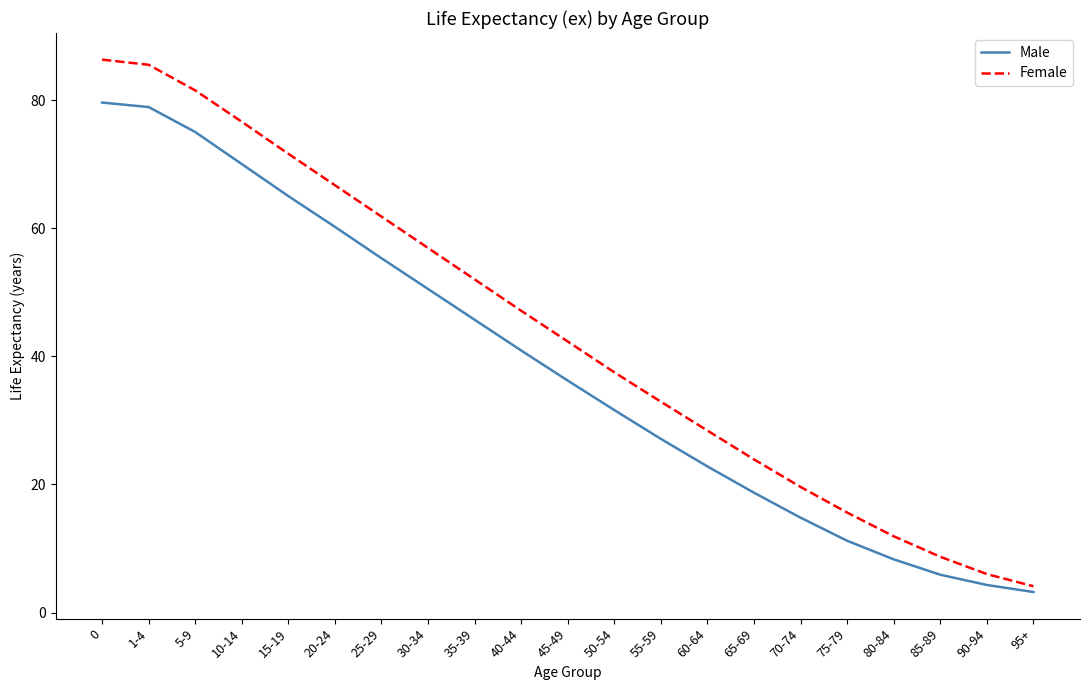

What is the difference between the highest and lowest values at 1-4?

6.6